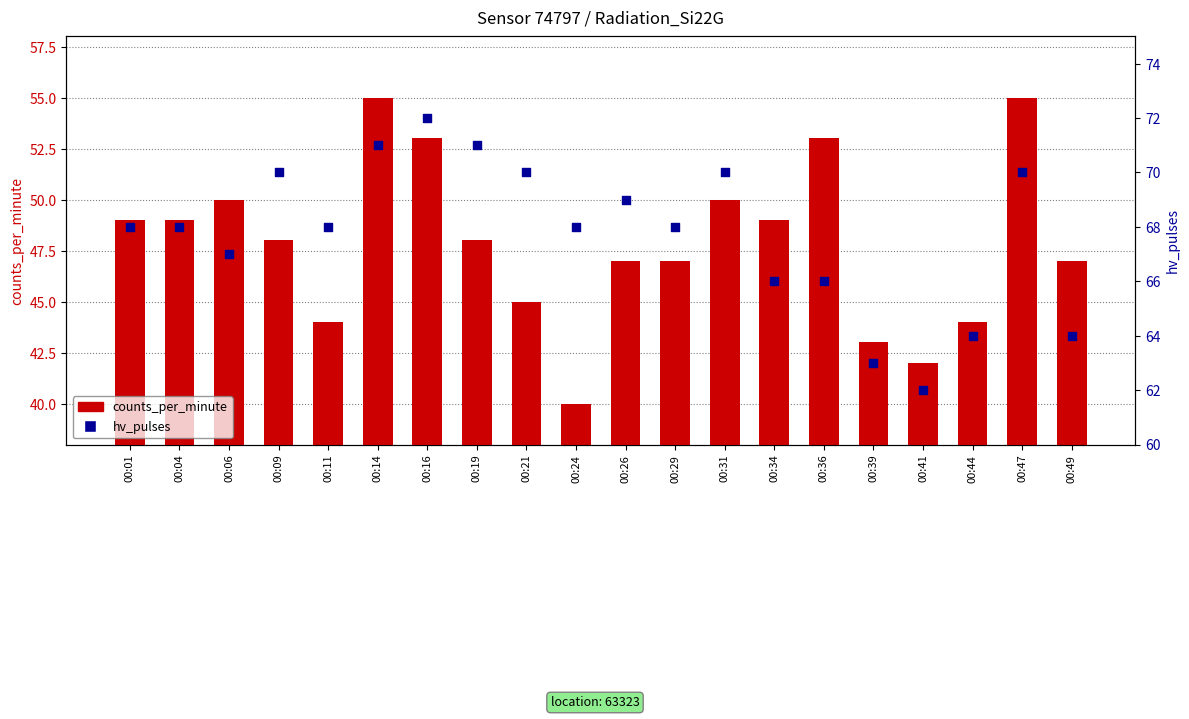

Which series has the widest spread of Y values?

counts_per_minute